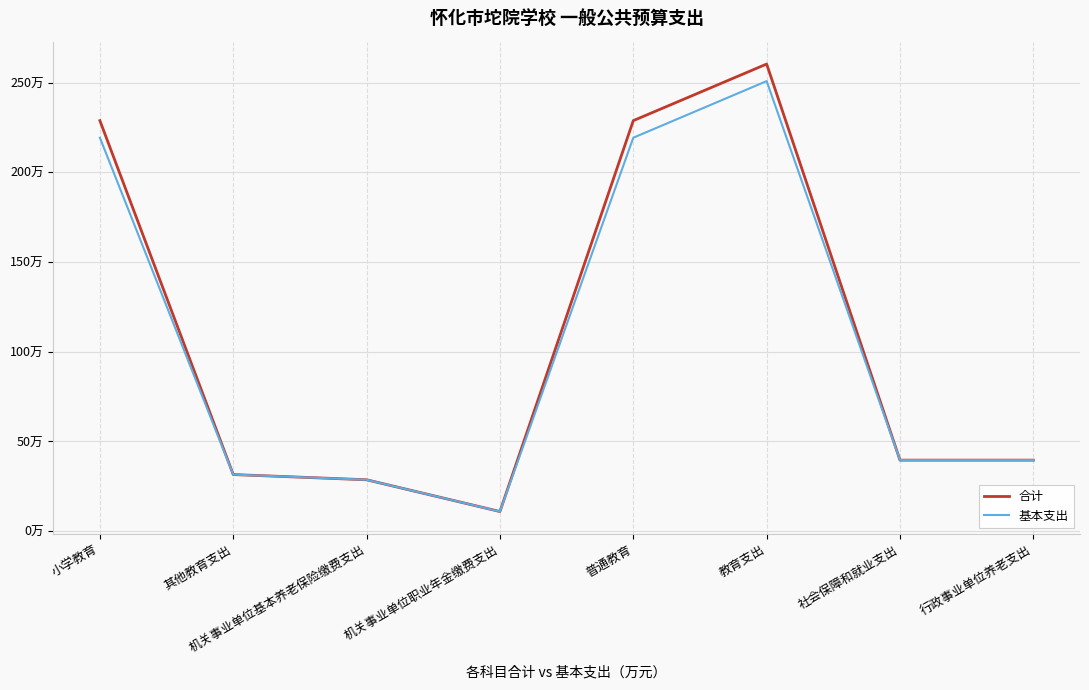

Reading left to right, list all the values displayed in this chart.

合计: 小学教育=228.8	其他教育支出=31.6	机关事业单位基本养老保险缴费支出=28.6	机关事业单位职业年金缴费支出=10.9	普通教育=228.8	教育支出=260.4	社会保障和就业支出=39.6	行政事业单位养老支出=39.6
基本支出: 小学教育=219.3	其他教育支出=31.6	机关事业单位基本养老保险缴费支出=28.6	机关事业单位职业年金缴费支出=10.9	普通教育=219.3	教育支出=250.8	社会保障和就业支出=39.6	行政事业单位养老支出=39.6